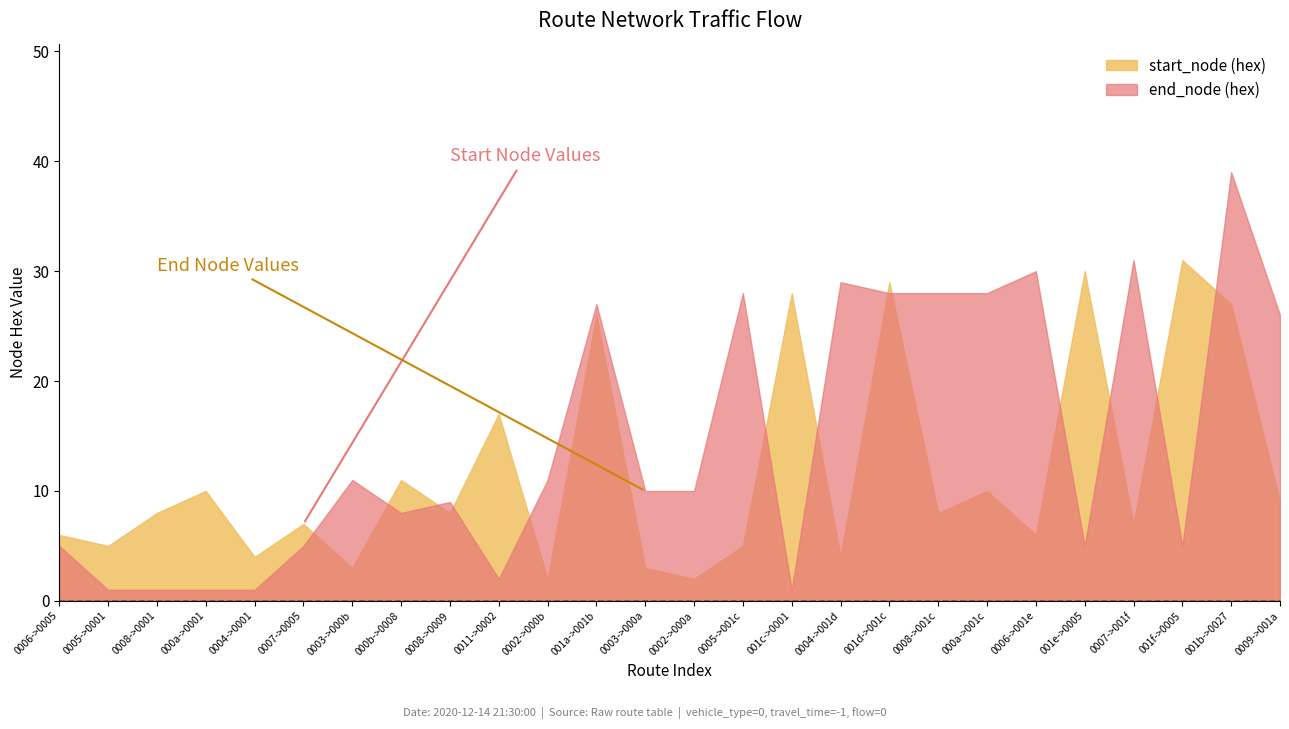

True or false: flow has a value of 0 at 6.

True